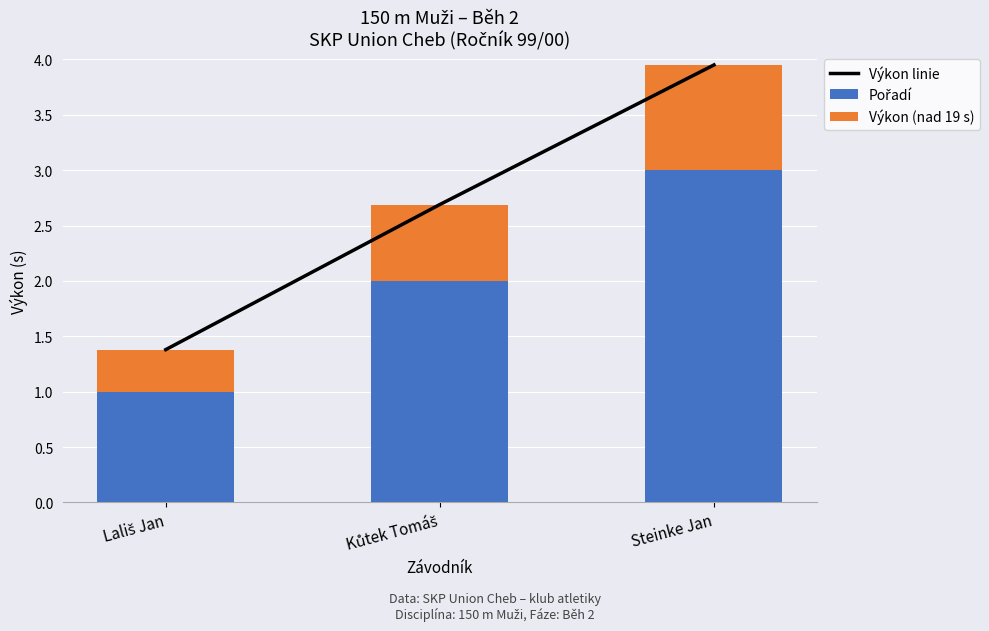

What is the difference between the maximum and minimum values in the Výkon linie series?

2.6